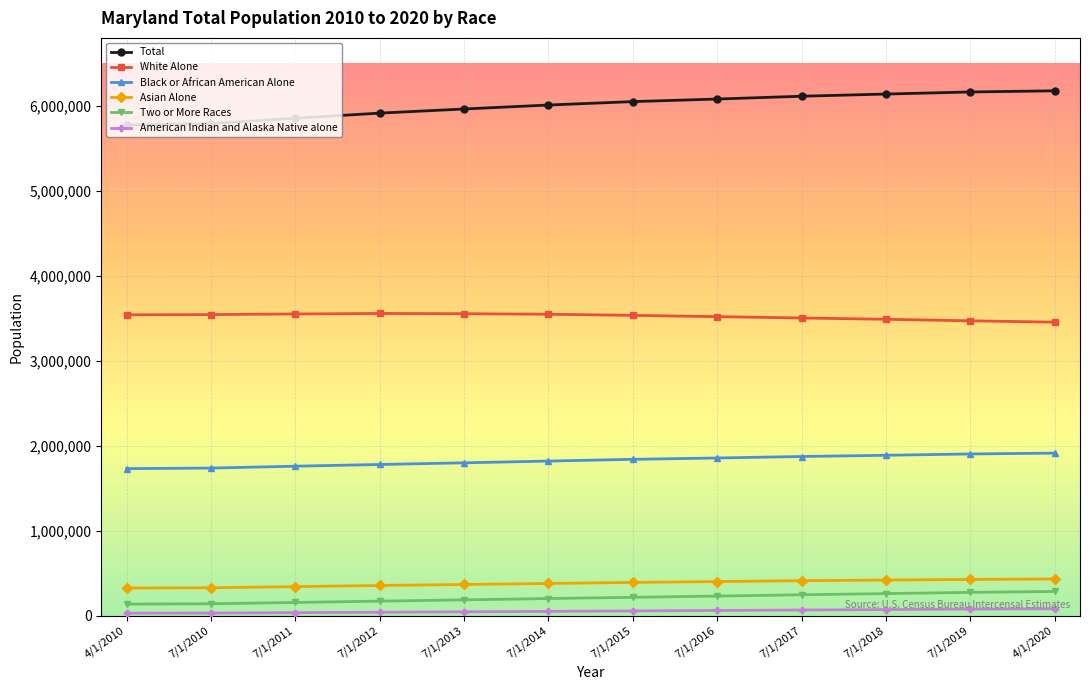

What is the minimum value for Two or More Races?

137734